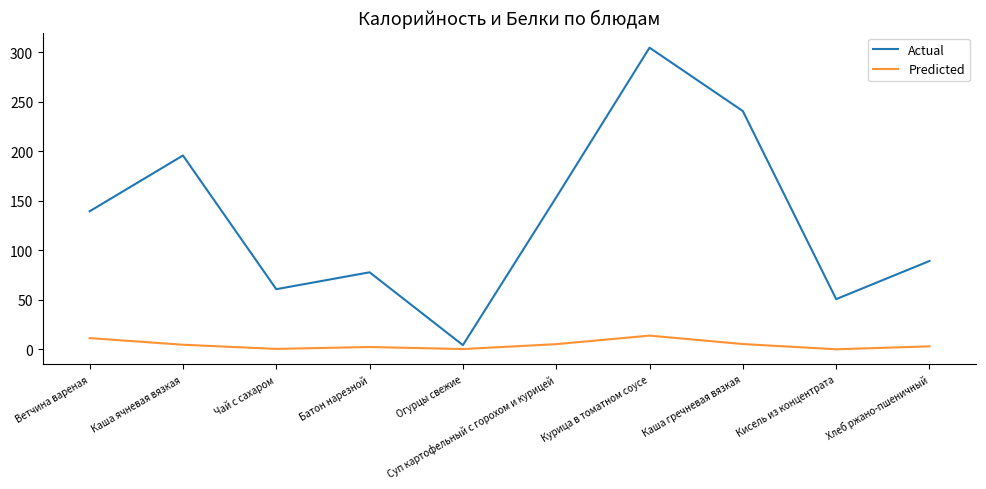

How many interior local valleys does the Actual series have?

3